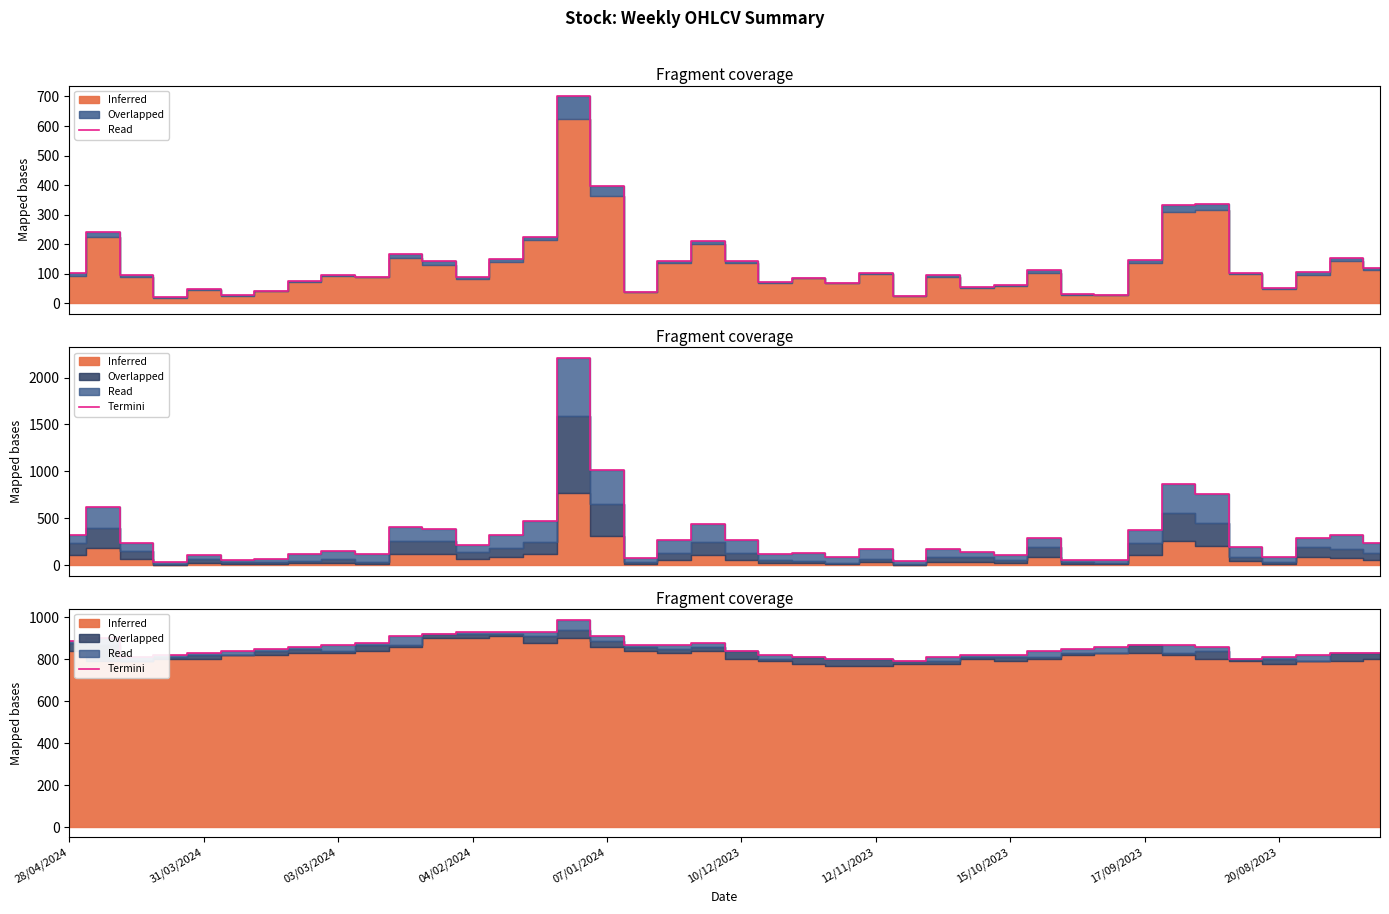

What is the sum of all values?

34240